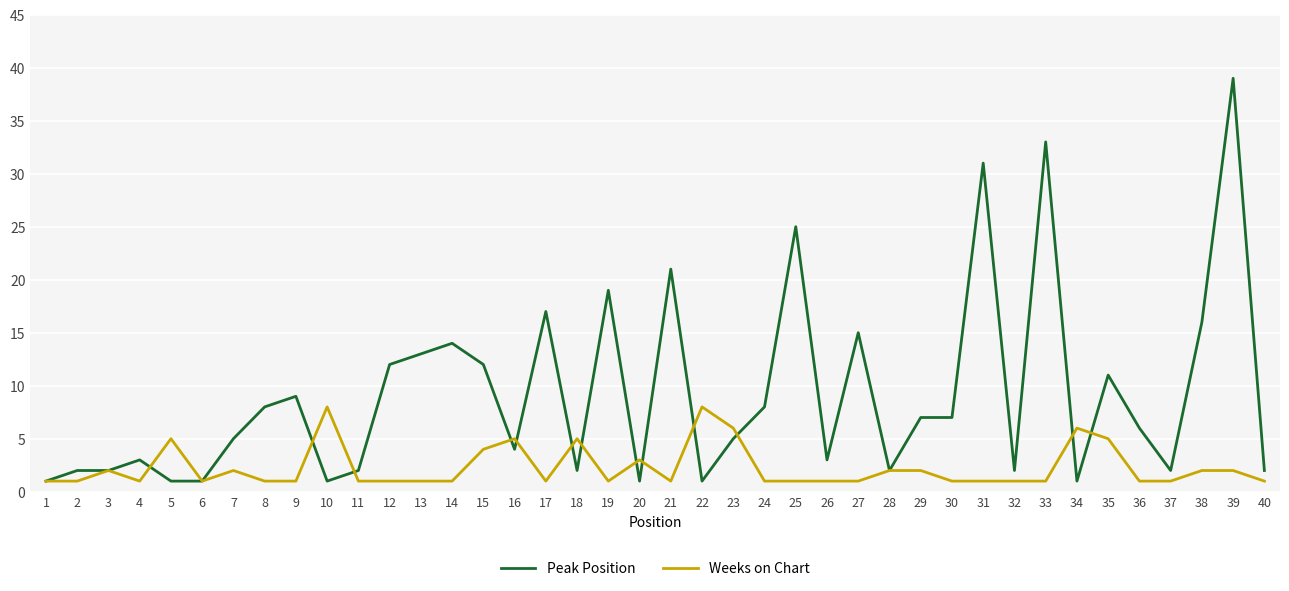

What is the lowest value of the Peak Position series?

1